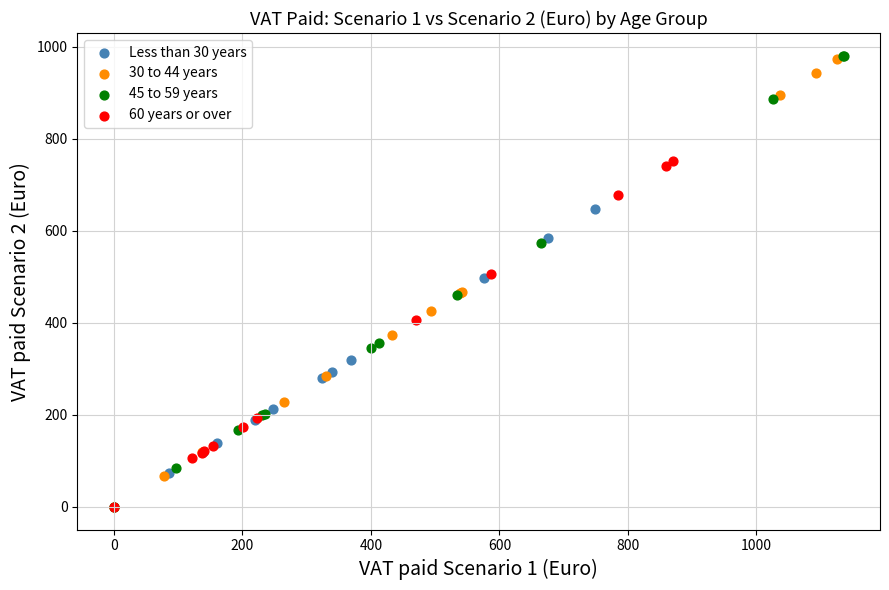

Which series has the widest spread of Y values?

45 to 59 years